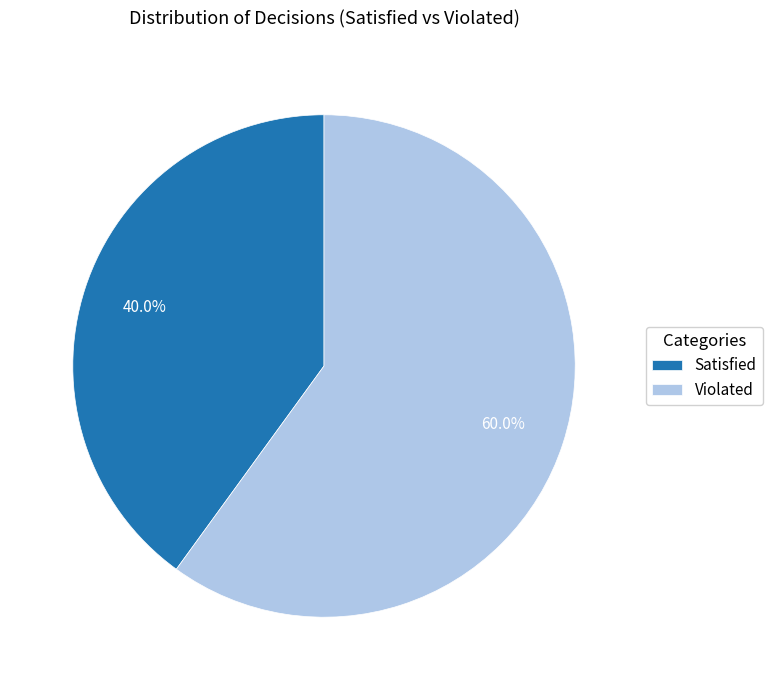

Which category has the smallest portion of the pie?

Satisfied